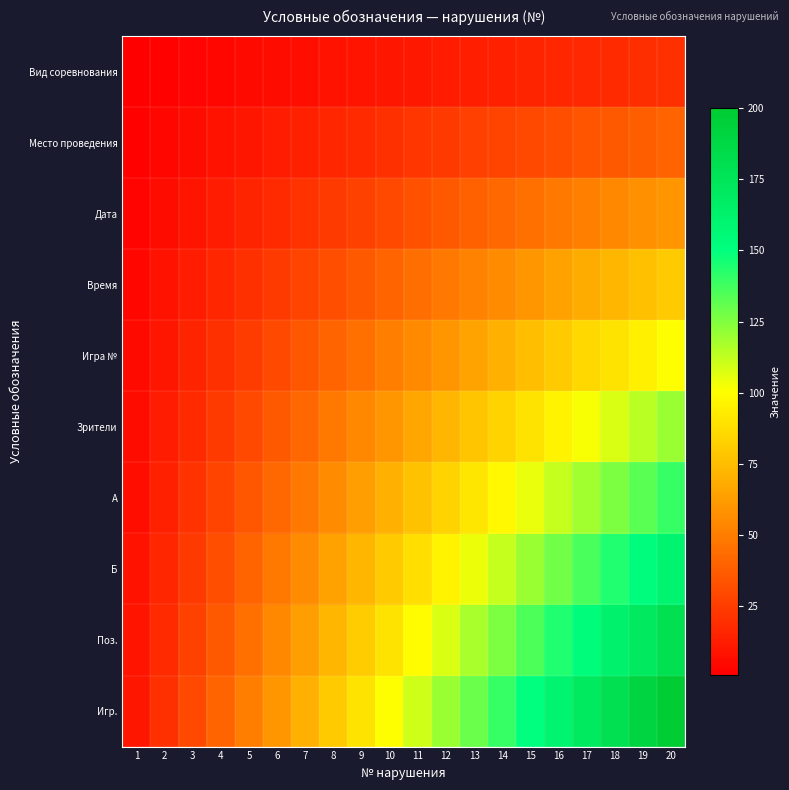

At which category does the chart reach its minimum across all series?

1